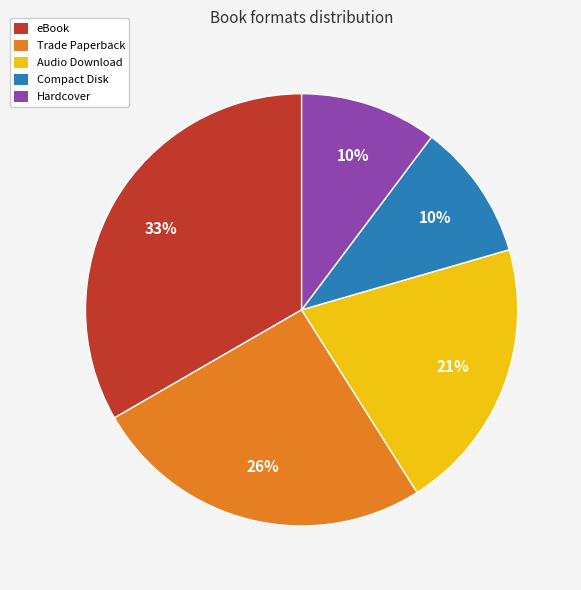

Is Trade Paperback the majority of the pie?

No